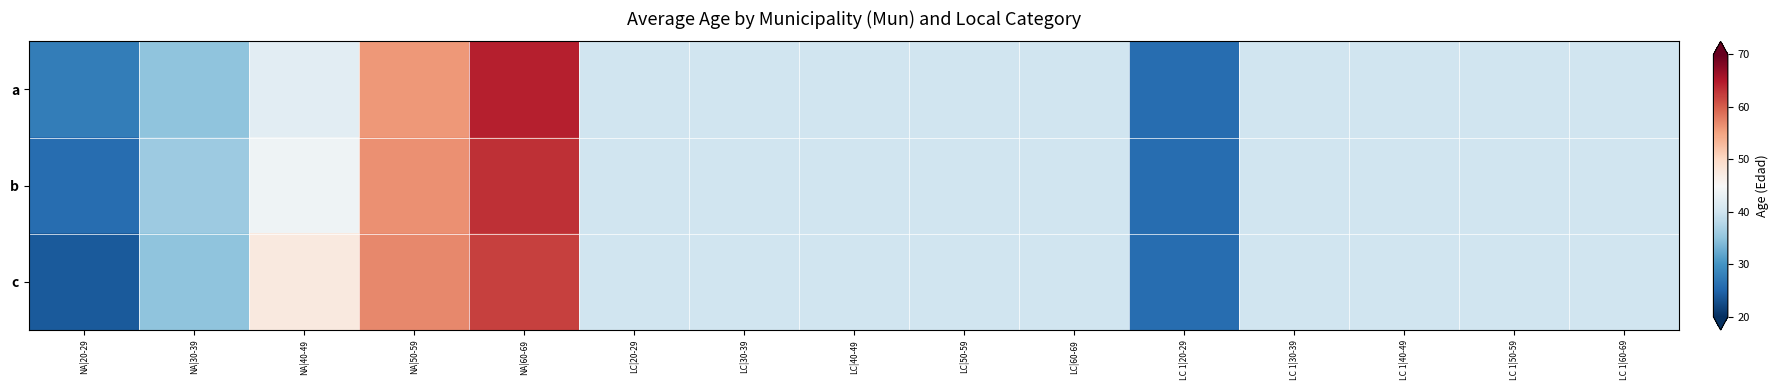

Between NA|20-29 and LC|60-69, which is larger?

LC|60-69